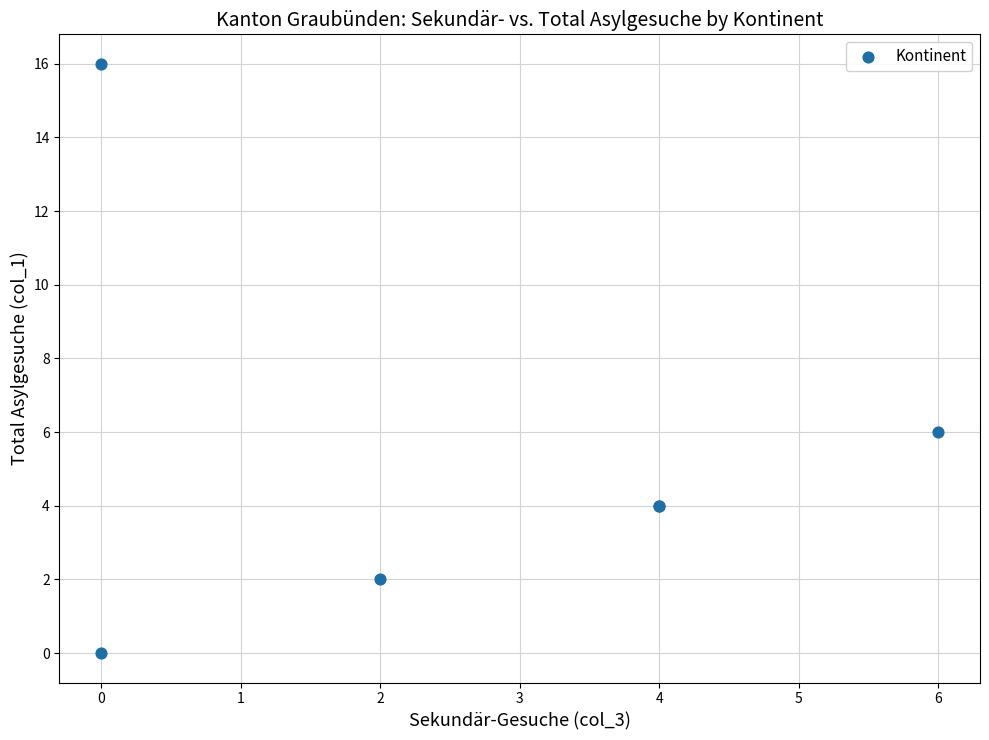

What Y value in the scatter plot is closest to 8?

6